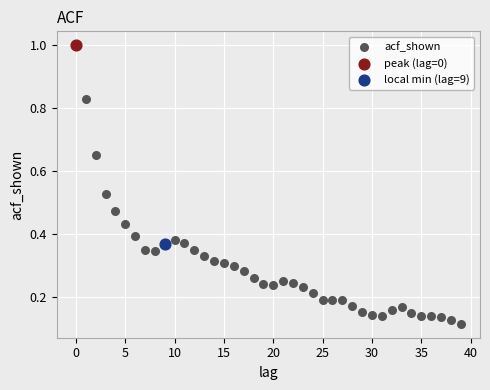

What are all the series names shown in the legend?

acf_shown, peak (lag=0), local min (lag=9)